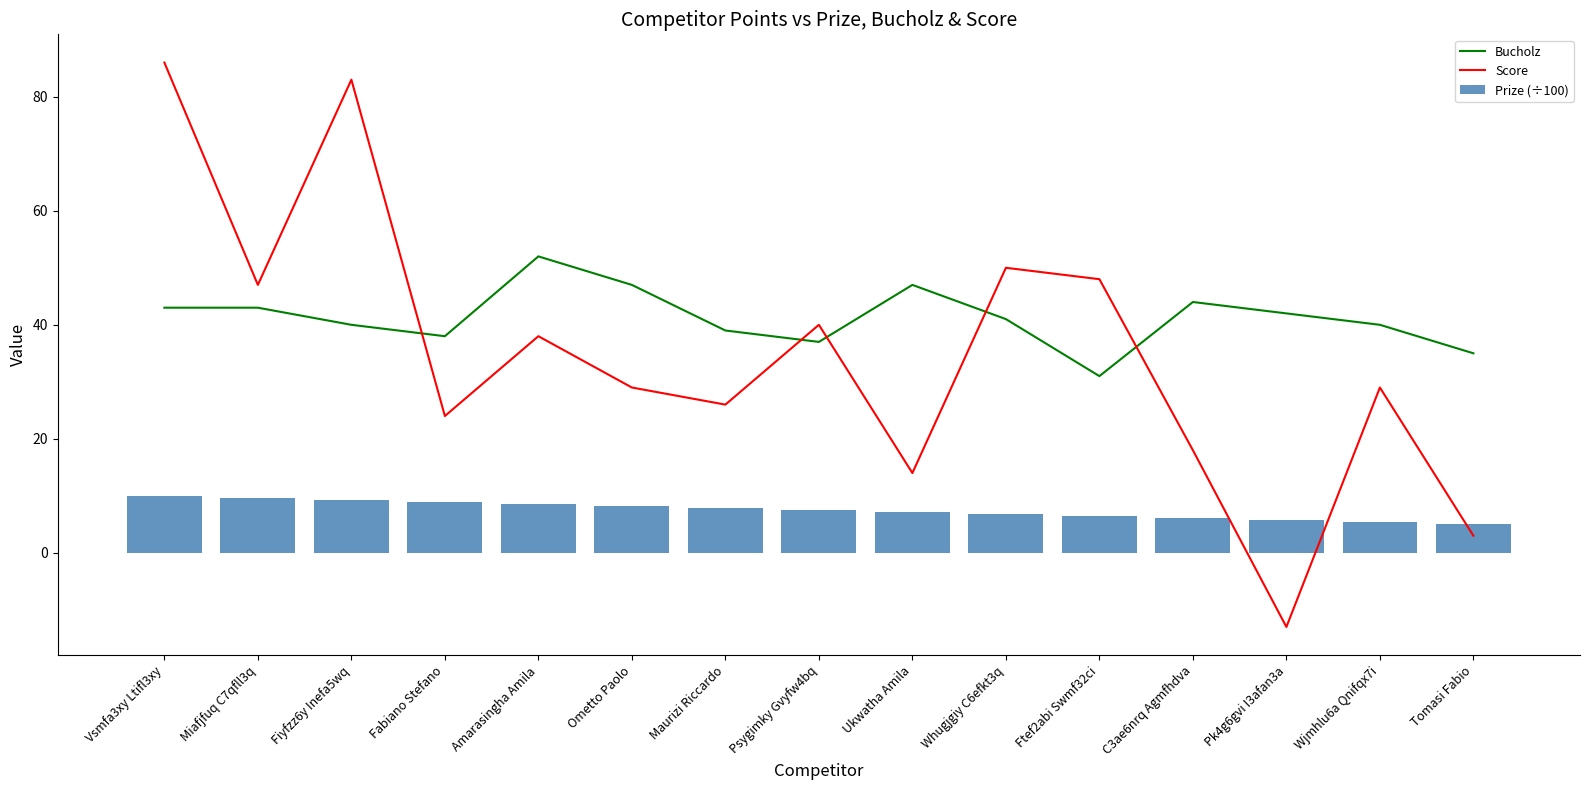

Which series changed the most between Whugjgiy C6efkt3q and C3ae6nrq Agmfhdva?

Score